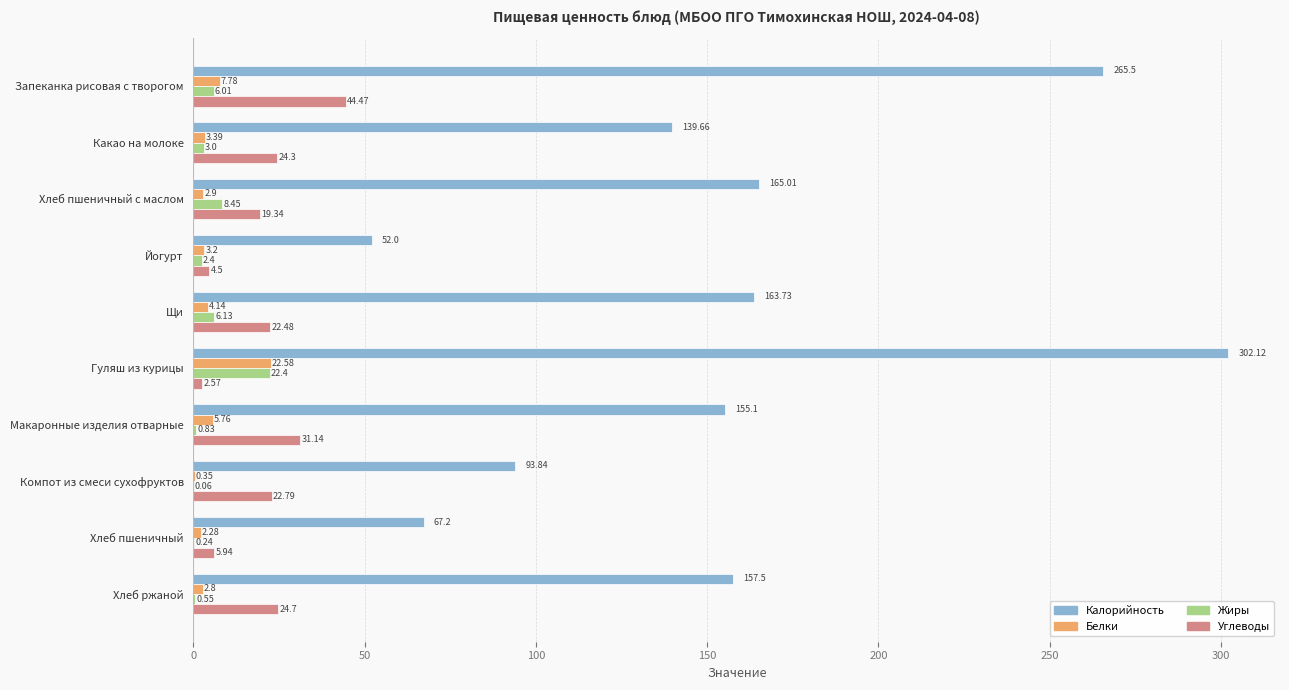

At which category is the sum across all series the highest?

Гуляш из курицы